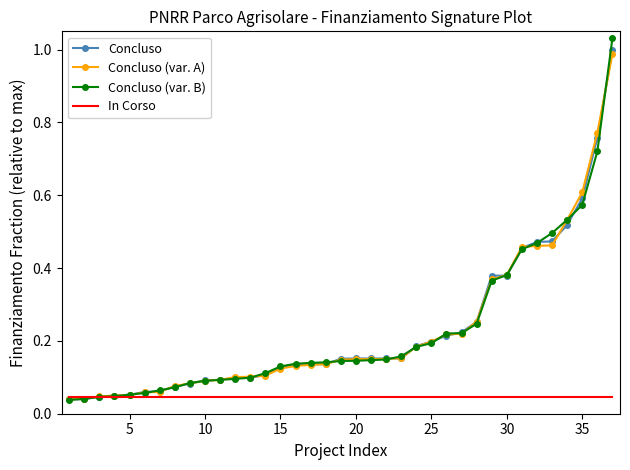

Which series has the largest range (max minus min)?

Concluso (var. B)